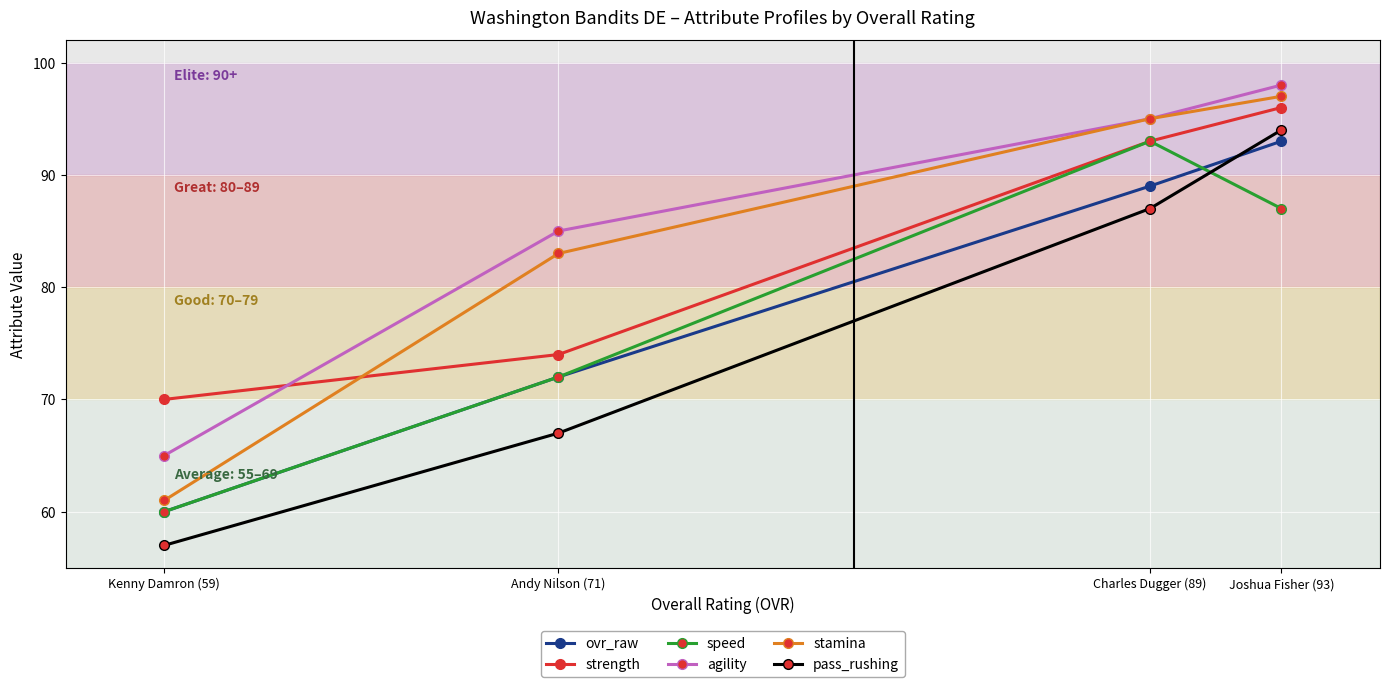

At which label does ovr_raw first exceed 89?

Joshua Fisher (93)